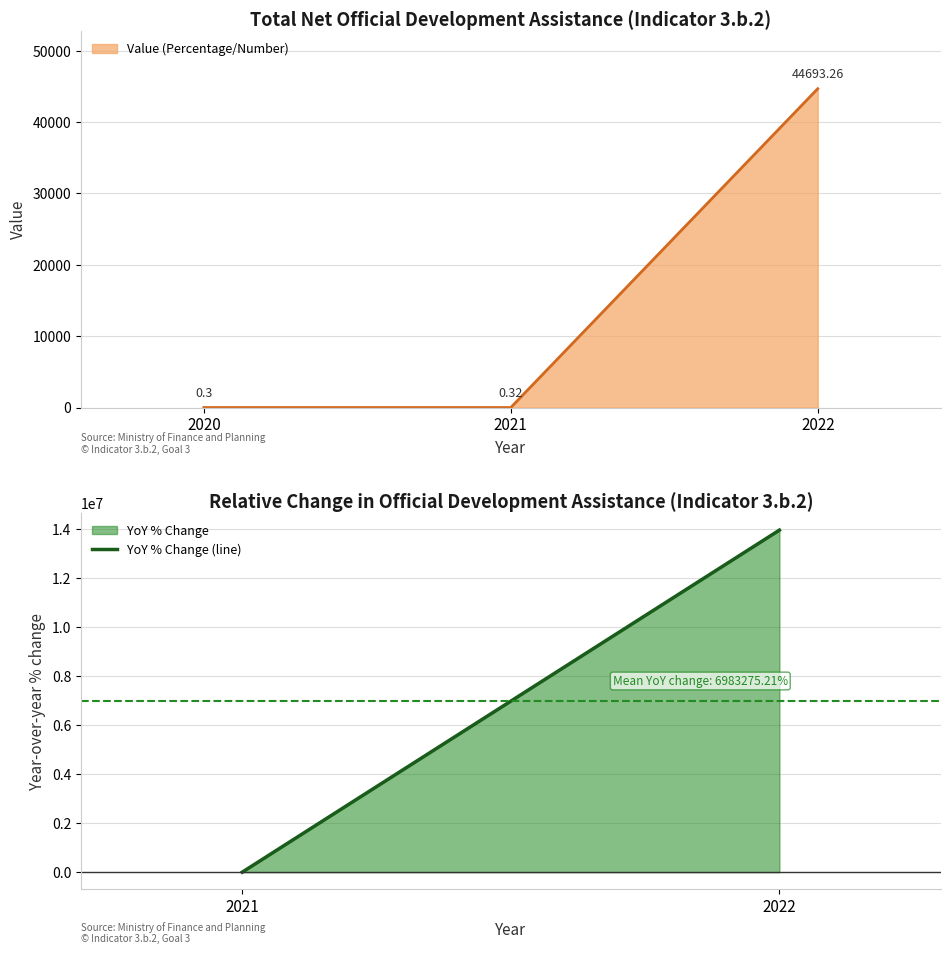

What is the maximum value for YoY % Change?

13966543.8